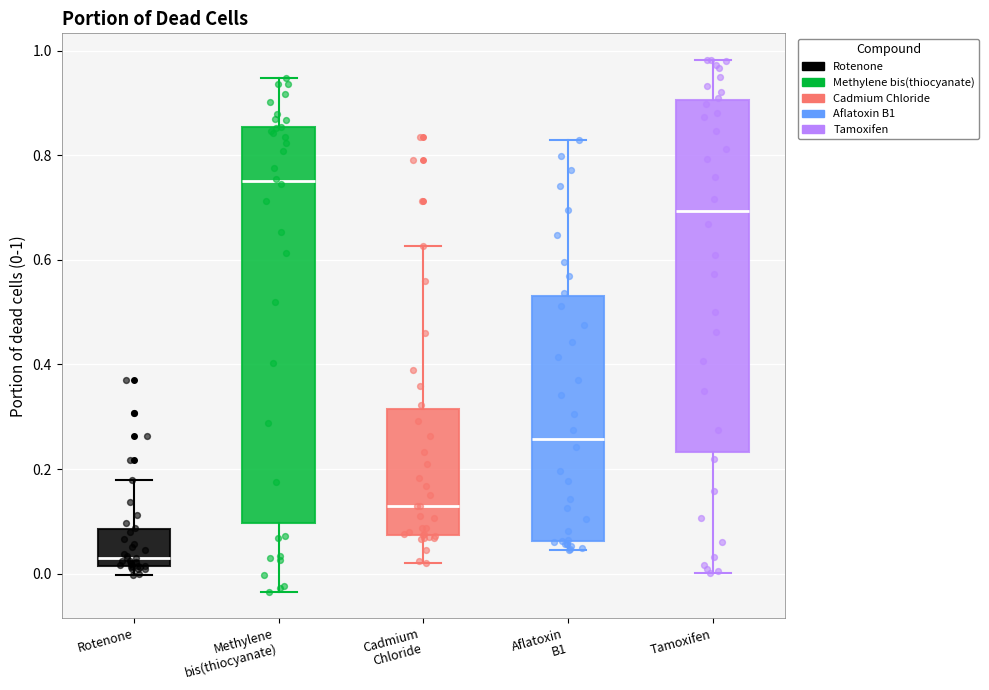

Where does the median line of the box for Methylene bis(thiocyanate) sit on the y-axis? The values are not printed on the chart, so give them approximately, as read against the axis.

0.76